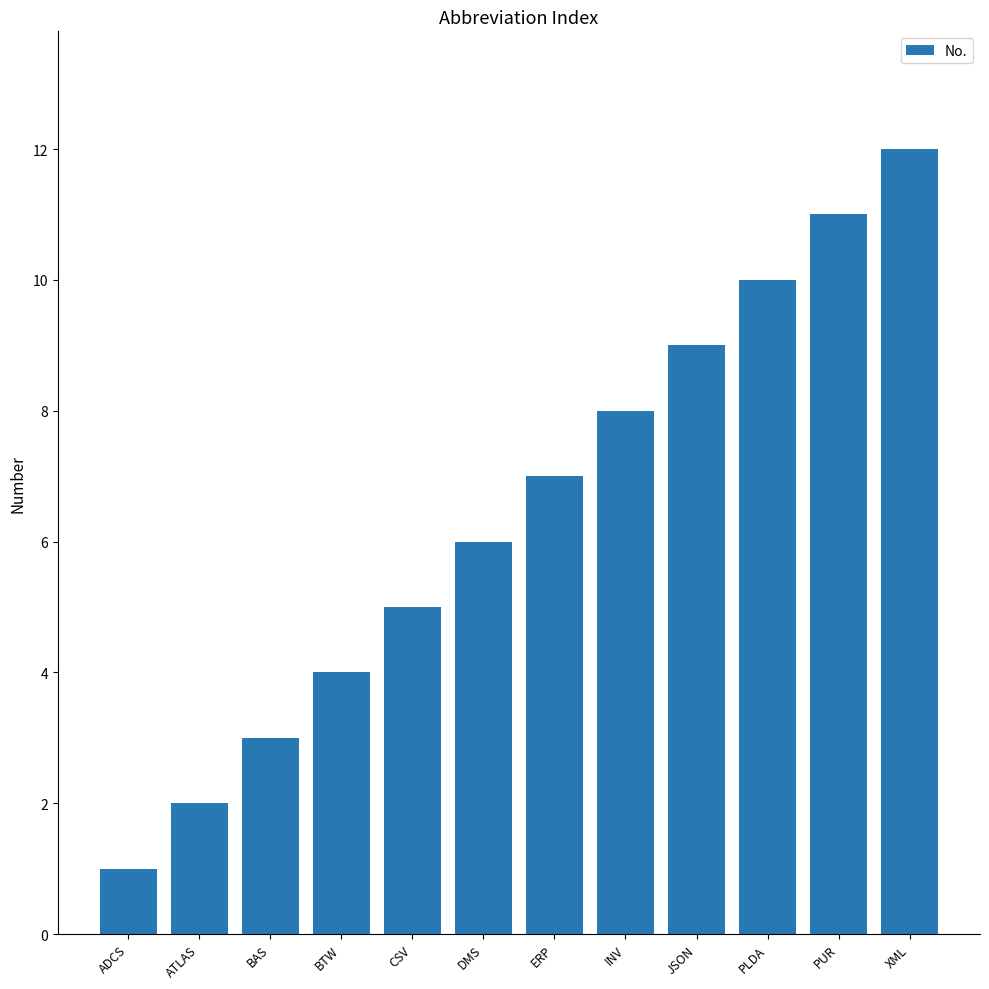

What is the value of the 12th bar from the left?

12